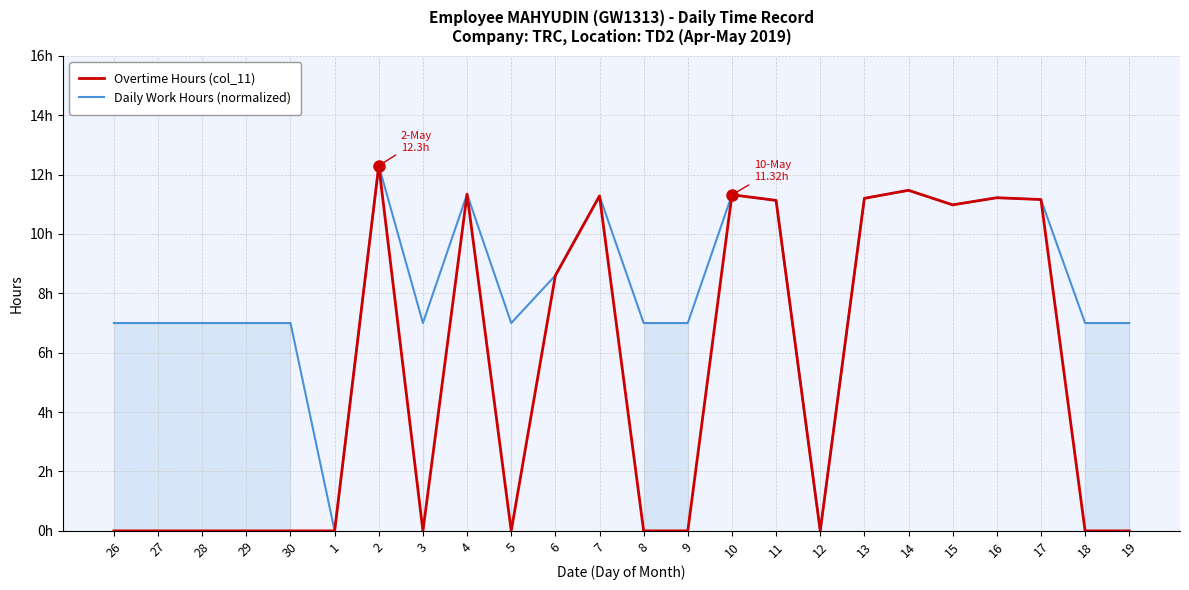

How many interior local valleys does the Daily Work Hours (normalized) series have?

5